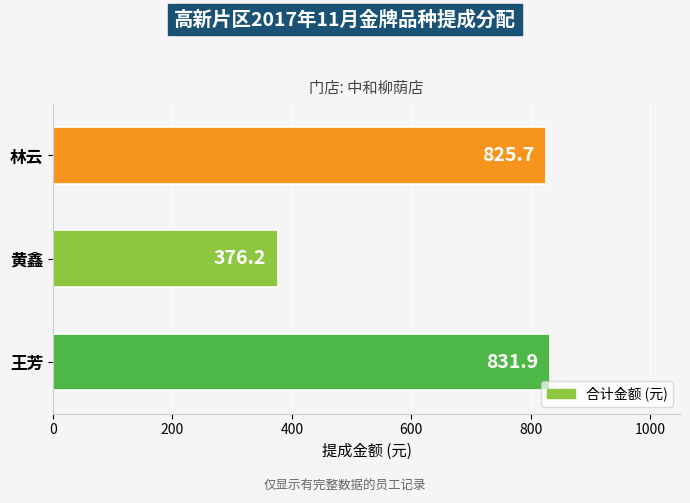

Reading bottom to top, list all the values displayed in this chart.

王芳=831.9	黄鑫=376.2	林云=825.7